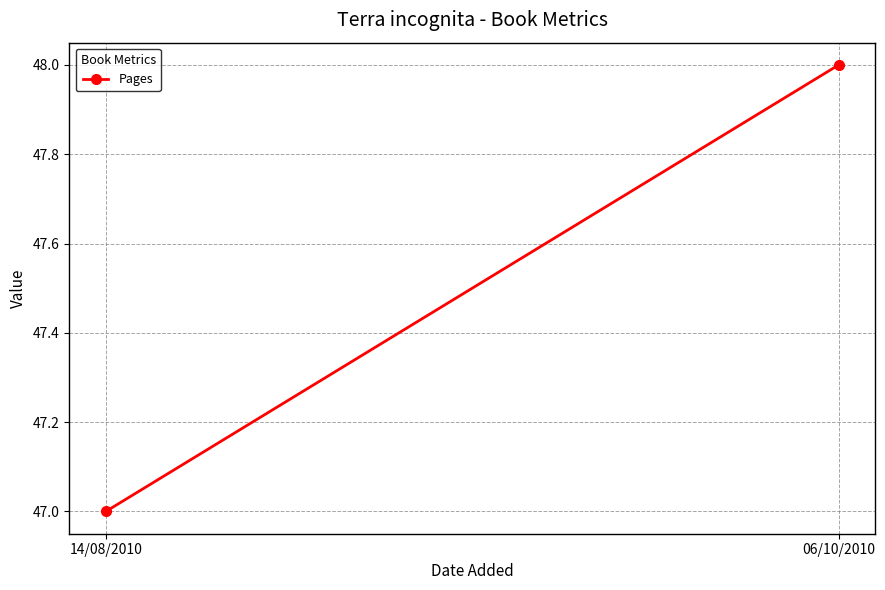

List the labels in order of value, smallest first.

14/08/2010, 06/10/2010